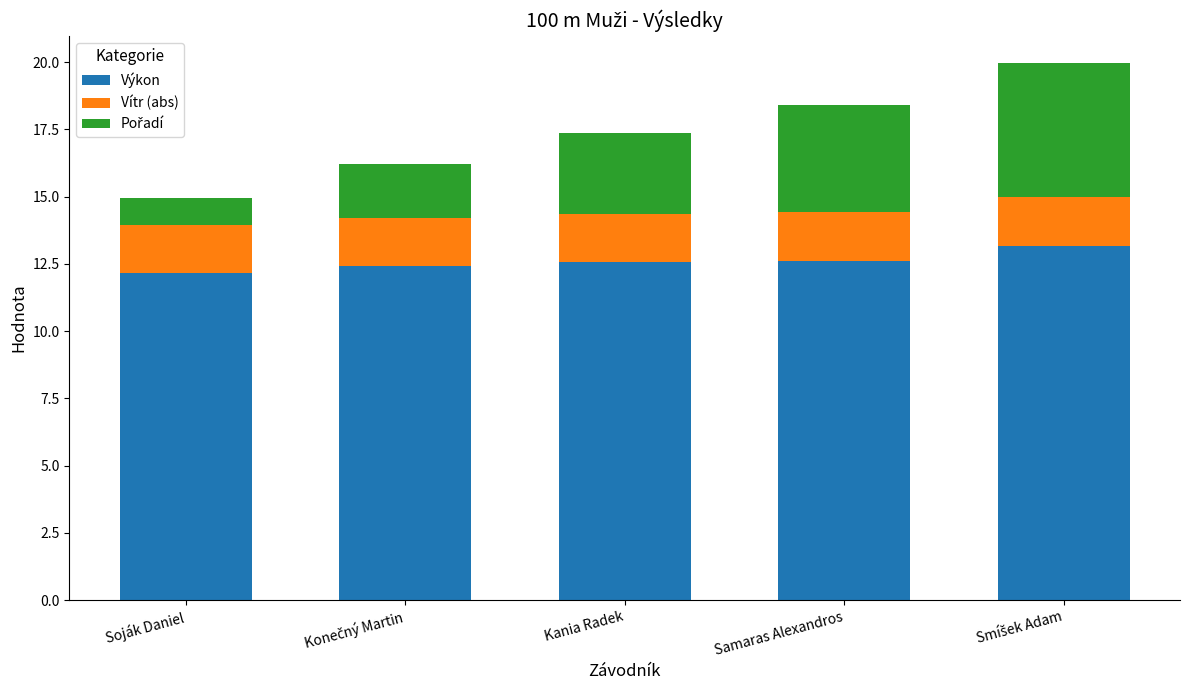

Is it true that Výkon equals 12.6 at Kania Radek?

True